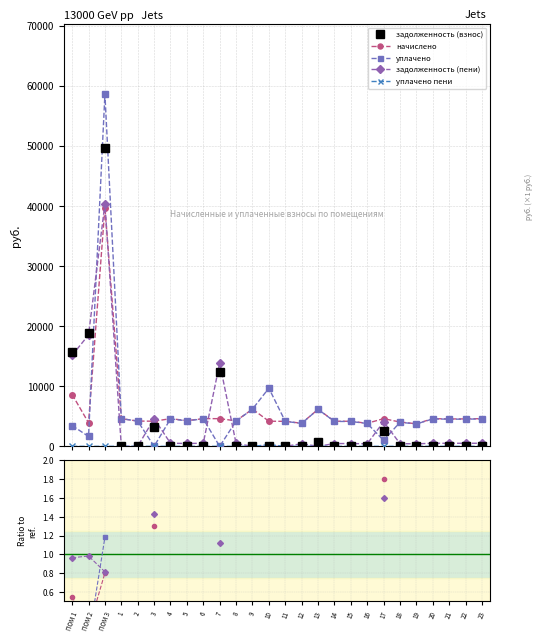

Between 18 and 16, which is larger?

18